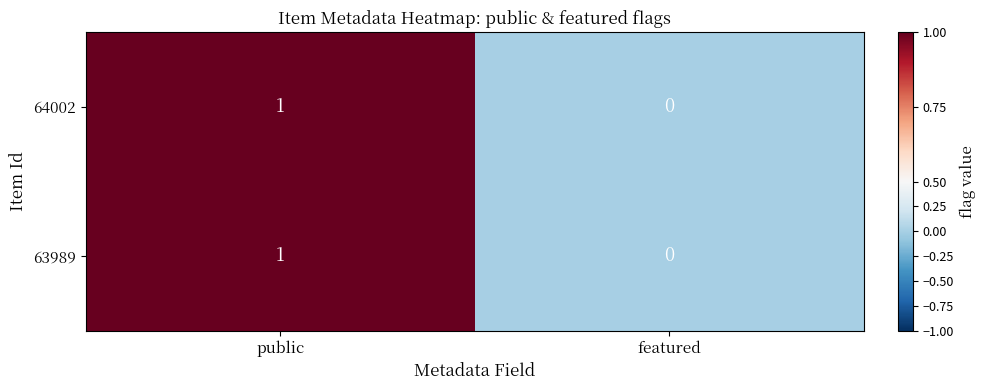

Rank the categories by 63989 value from lowest to highest.

featured, public